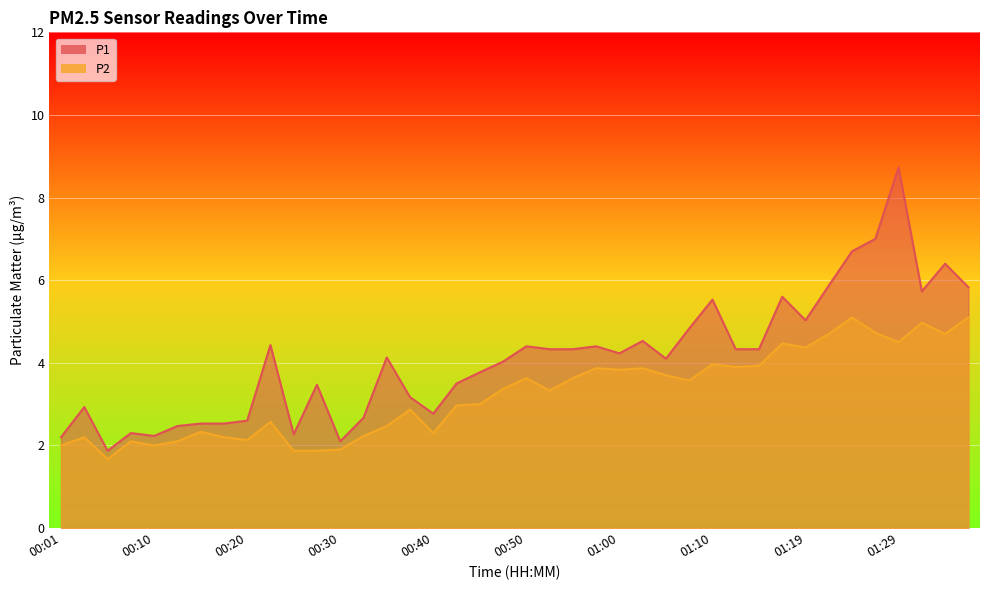

How many lines are shown in the chart?

2